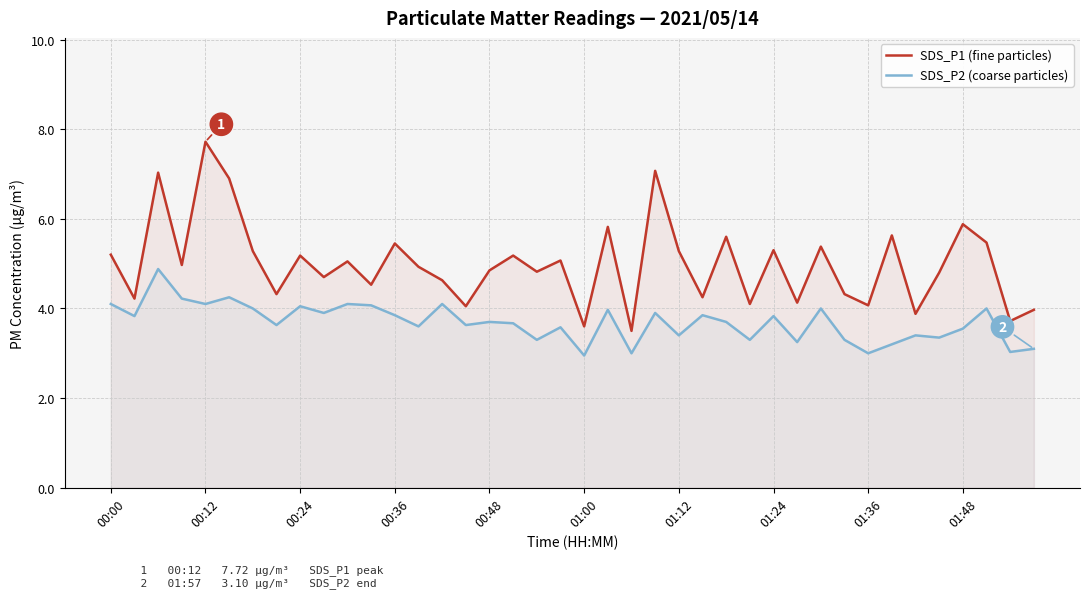

At which label does SDS_P2 (coarse particles) first exceed 3?

00:00